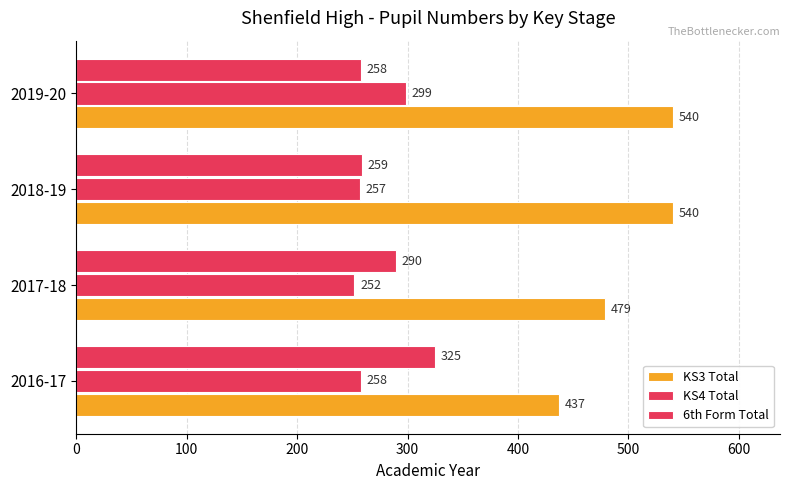

How many categories are shown in the chart?

4